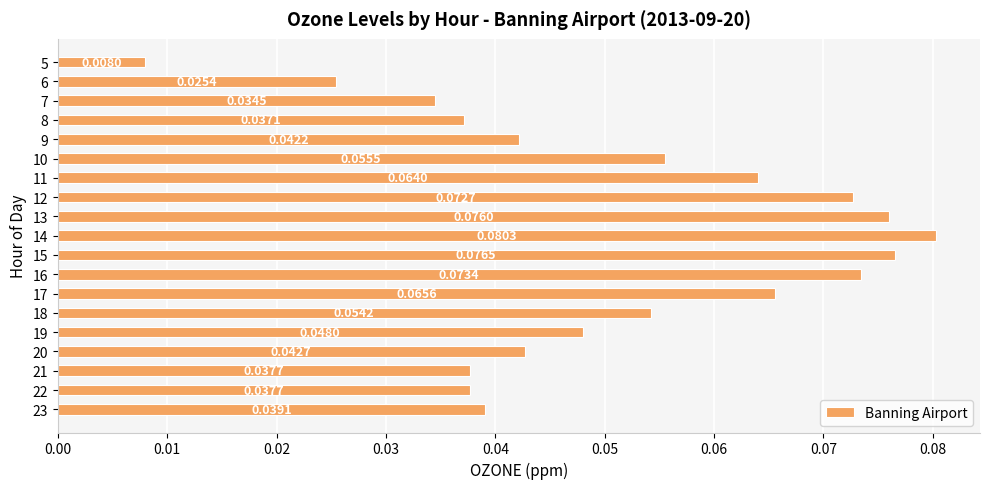

The value at 11 is 0.0. True or false?

False